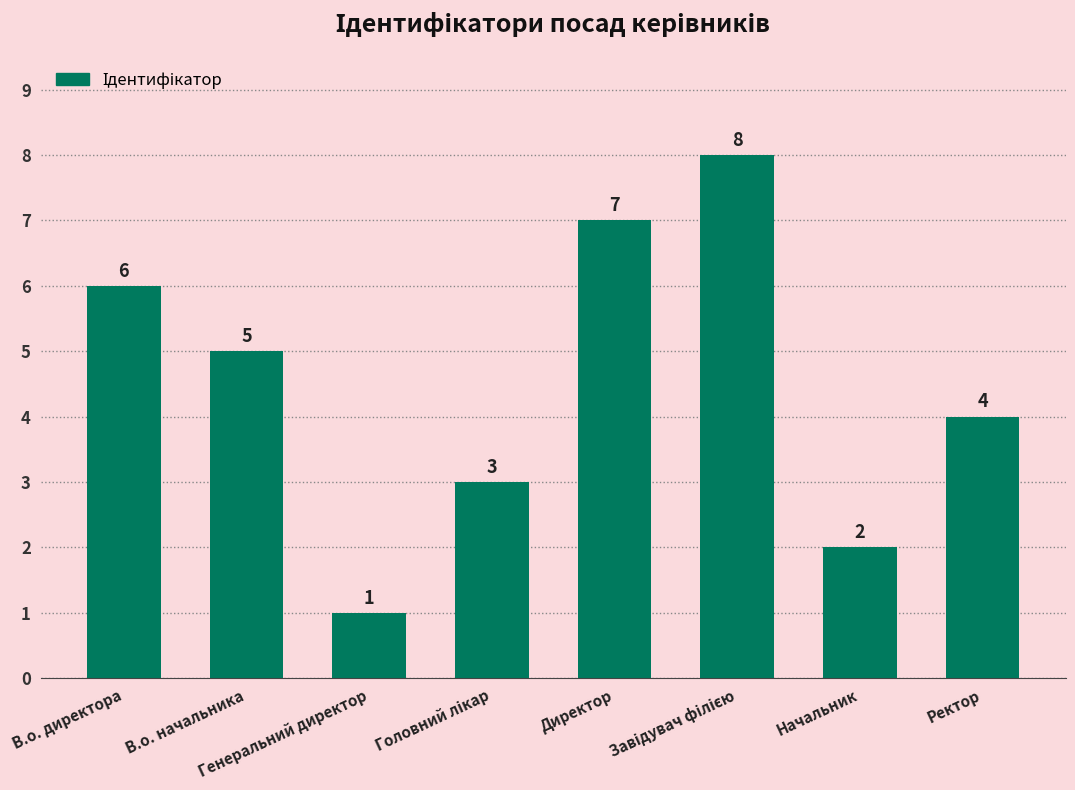

What is the maximum value shown in the chart?

8